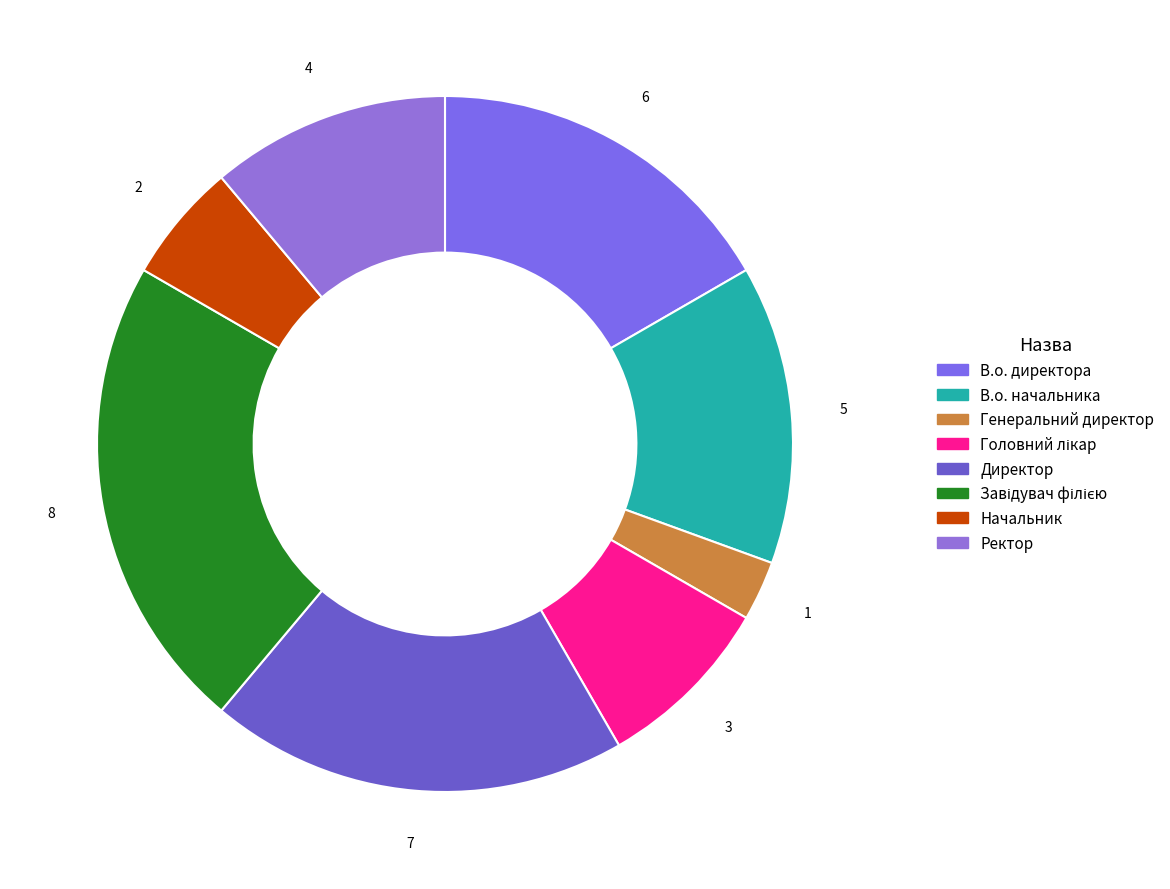

What is the total percentage of Генеральний директор and Ректор?

13.9%